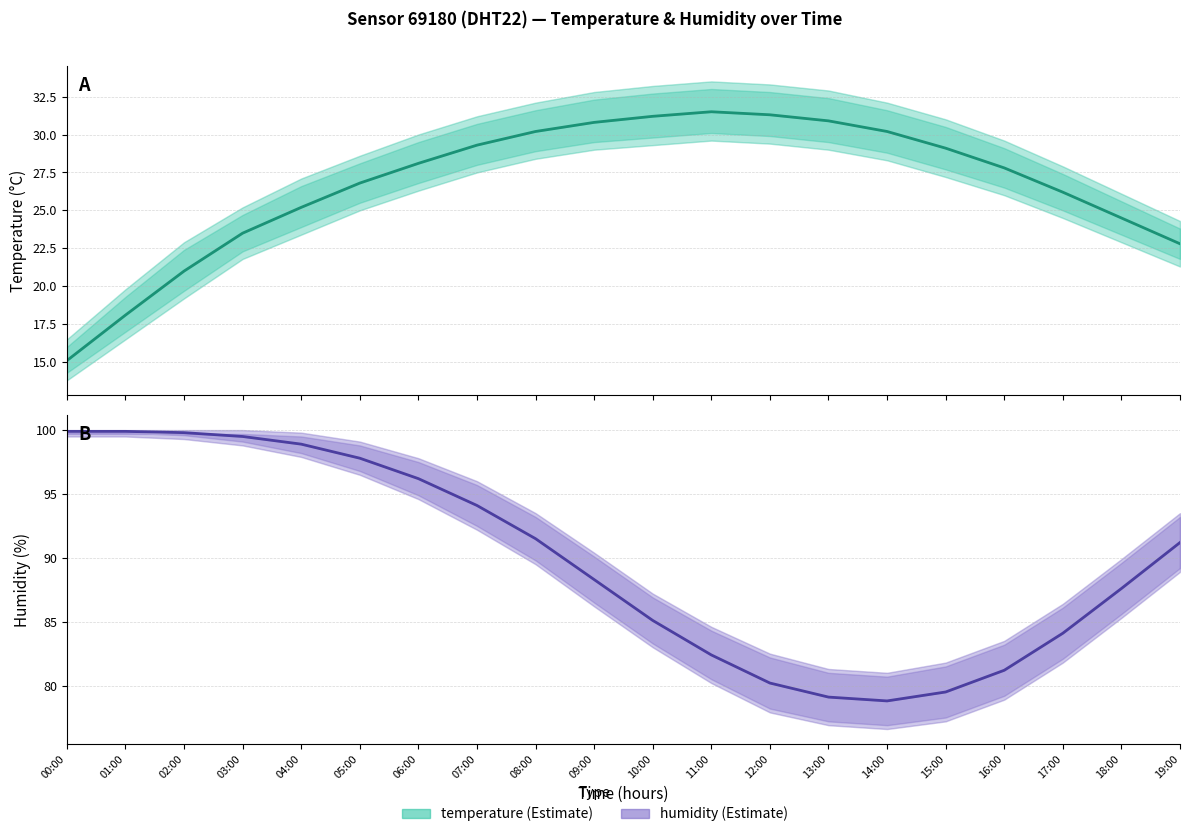

What is the difference between the maximum and second lowest values in the temperature series?

13.4